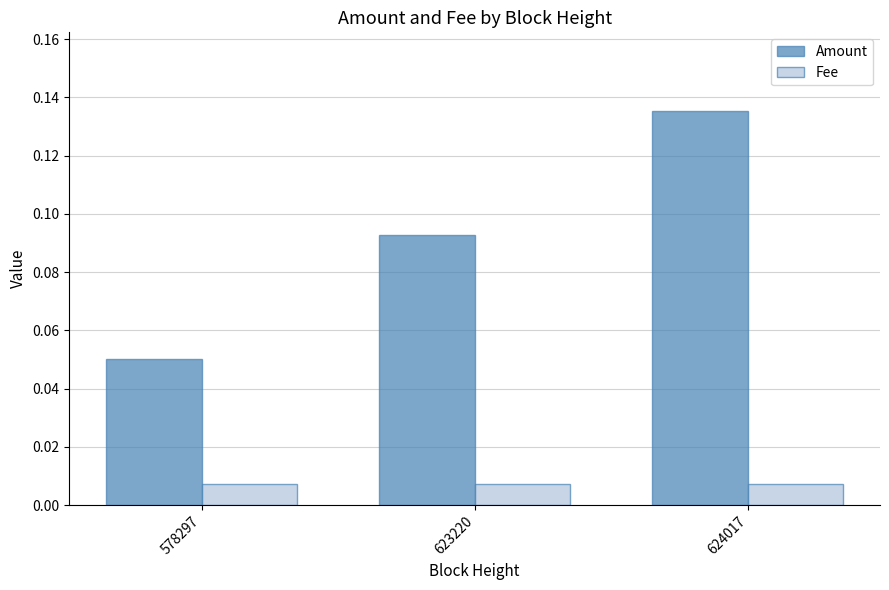

Which label corresponds to the largest value in the chart?

624017